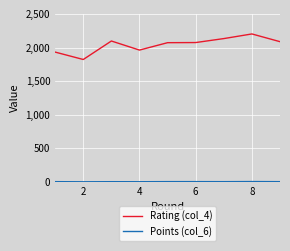

Does the chart have visible grid lines?

Yes